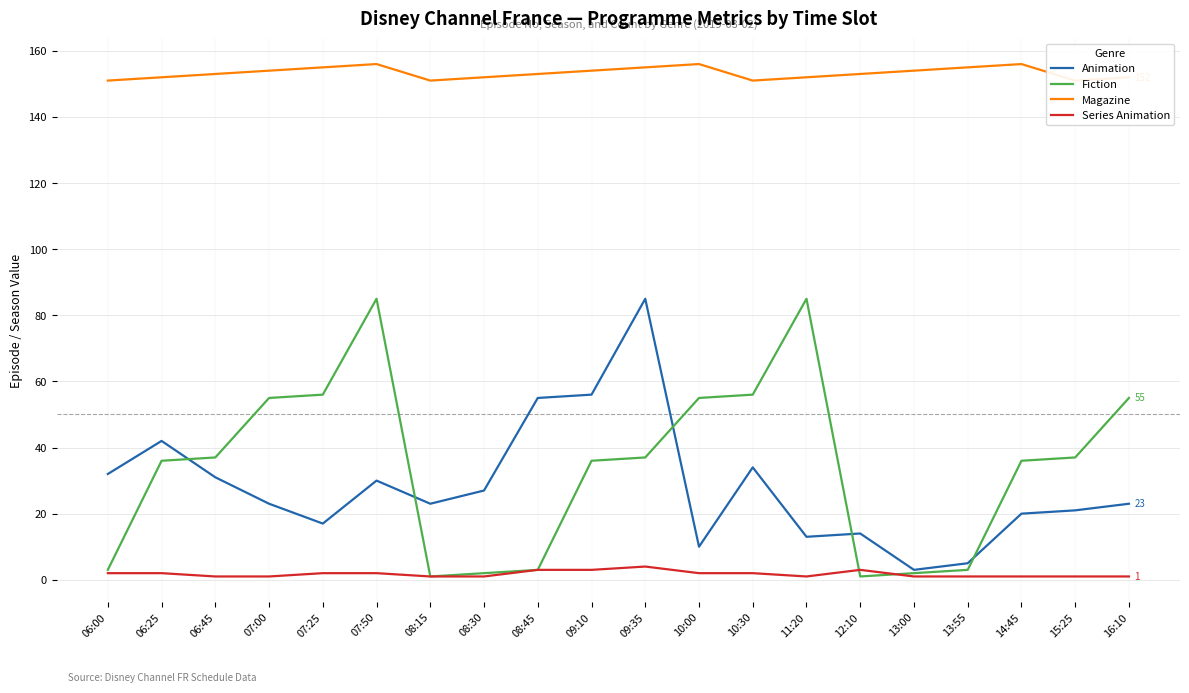

What is the label of the 15th point from the right?

07:50